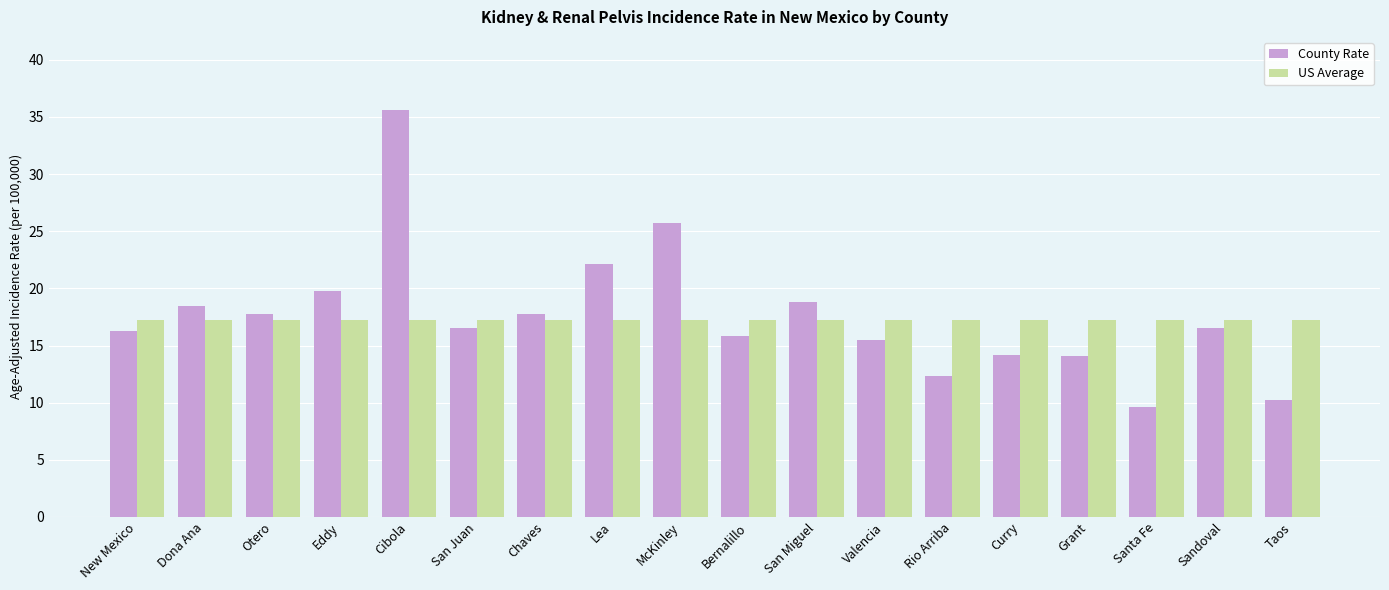

How many groups of bars are there?

18